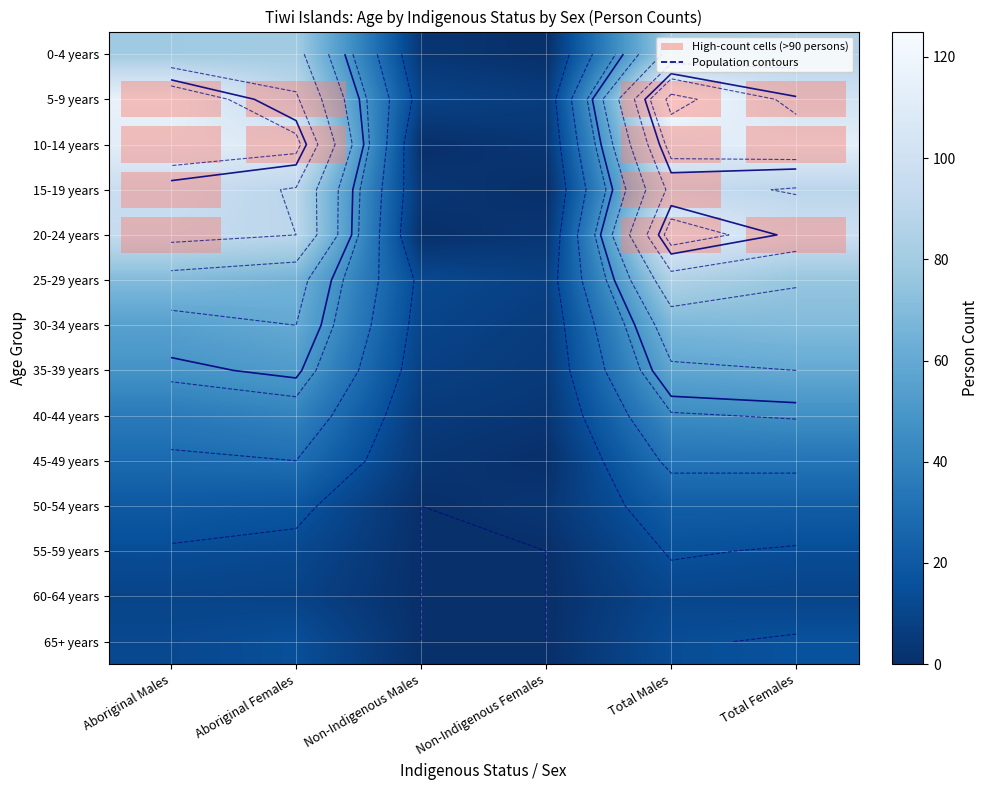

List the labels in order of 30-34 years value, smallest first.

Non-Indigenous Females, Non-Indigenous Males, Aboriginal Males, Aboriginal Females, Total Males, Total Females